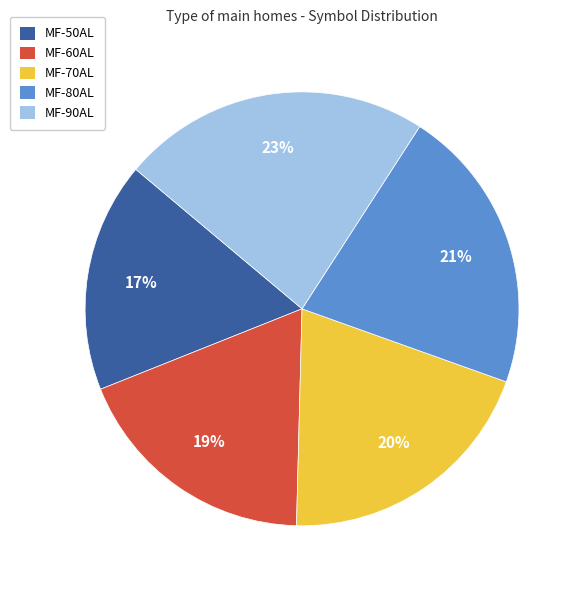

To the nearest percent, what percentage of the pie is MF-90AL?

23%